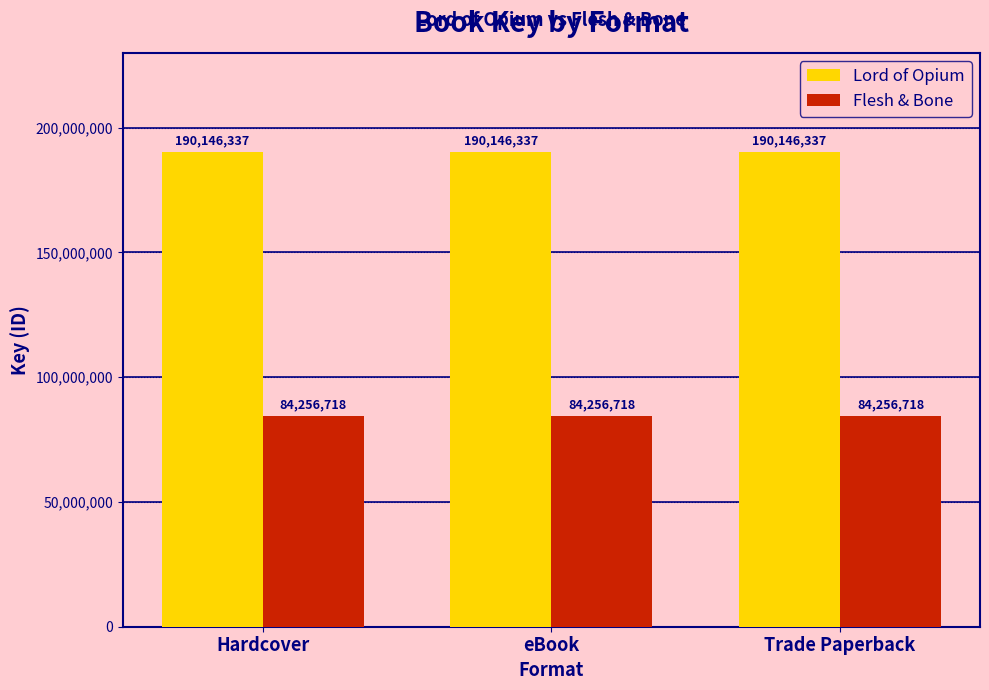

What is the greatest value displayed?

190146337